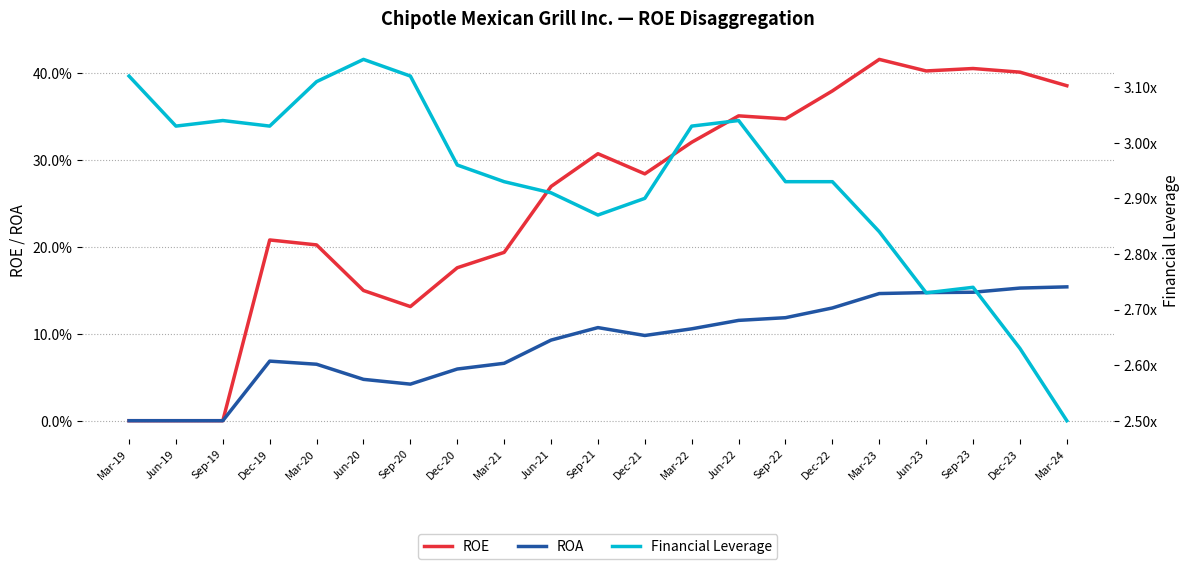

Where is Financial Leverage nearest to the value 2?

Mar-24